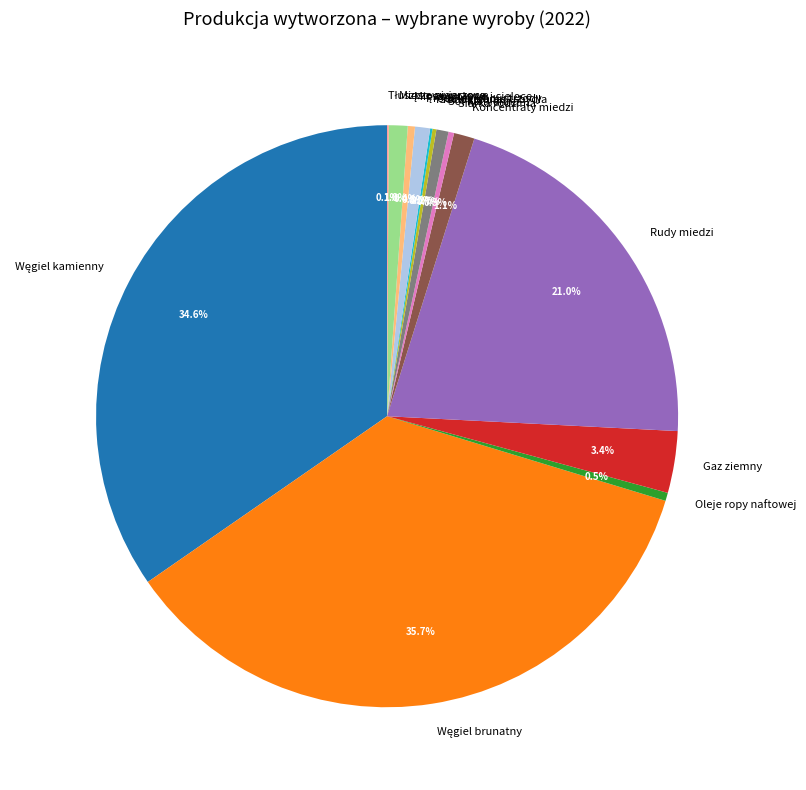

The Produkty uboju trzody slice represents 6% of the pie. True or false?

False